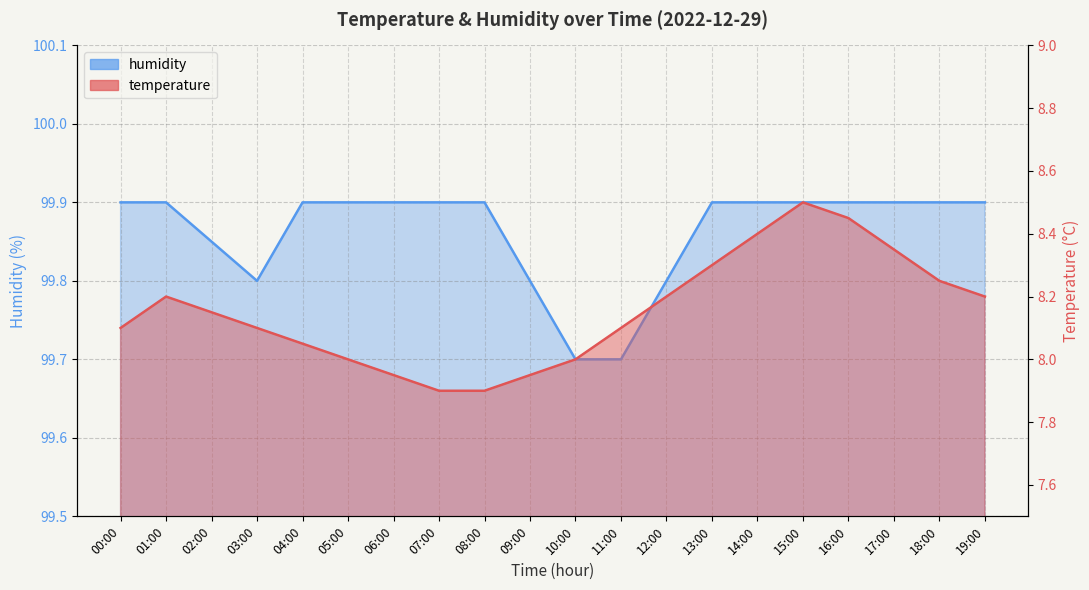

List the series in order of their peak value, highest first.

humidity, temperature